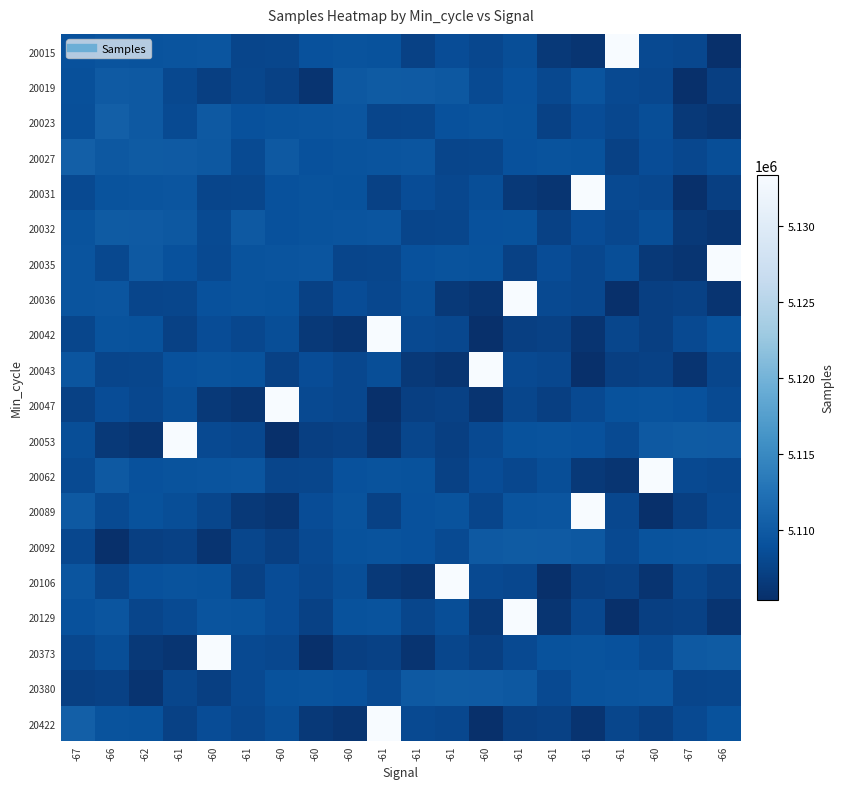

Between -61 and -60, which is larger?

-61